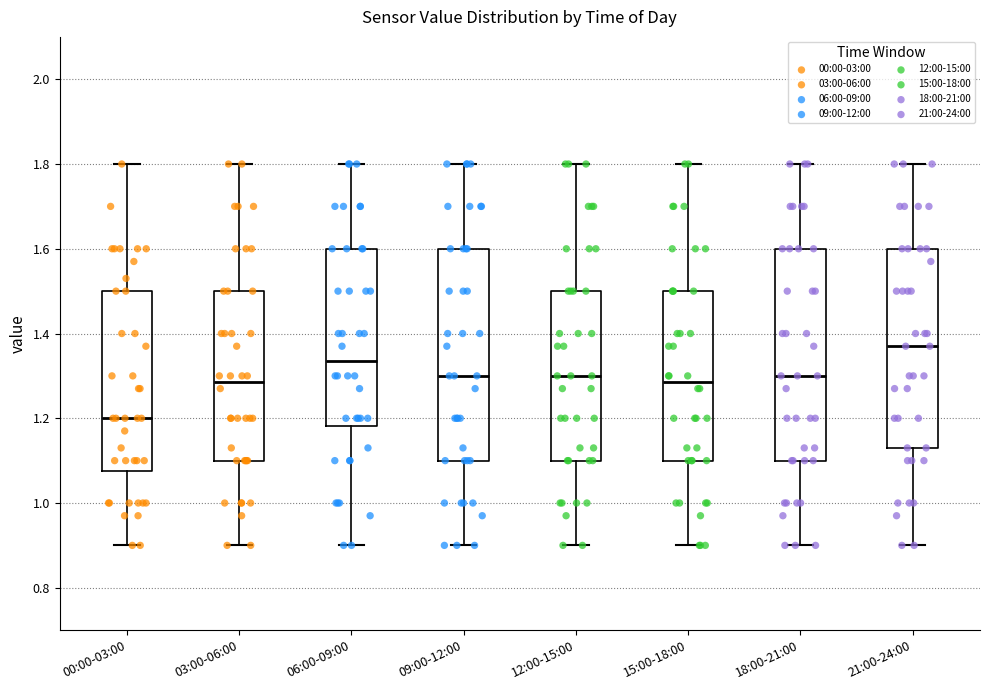

Reading left to right, transcribe this box plot: for each box, give where its median line is, the range the box spans, and where its two whiskers end, as read against the y-axis. The values are not printed on the chart, so give them approximately, as read against the axis.

00:00-03:00: median 1.20, box 1.08 to 1.50, whiskers 0.90 to 1.80
03:00-06:00: median 1.28, box 1.10 to 1.50, whiskers 0.90 to 1.80
06:00-09:00: median 1.34, box 1.18 to 1.60, whiskers 0.90 to 1.80
09:00-12:00: median 1.30, box 1.10 to 1.60, whiskers 0.90 to 1.80
12:00-15:00: median 1.30, box 1.10 to 1.50, whiskers 0.90 to 1.80
15:00-18:00: median 1.28, box 1.10 to 1.50, whiskers 0.90 to 1.80
18:00-21:00: median 1.30, box 1.10 to 1.60, whiskers 0.90 to 1.80
21:00-24:00: median 1.38, box 1.14 to 1.60, whiskers 0.90 to 1.80